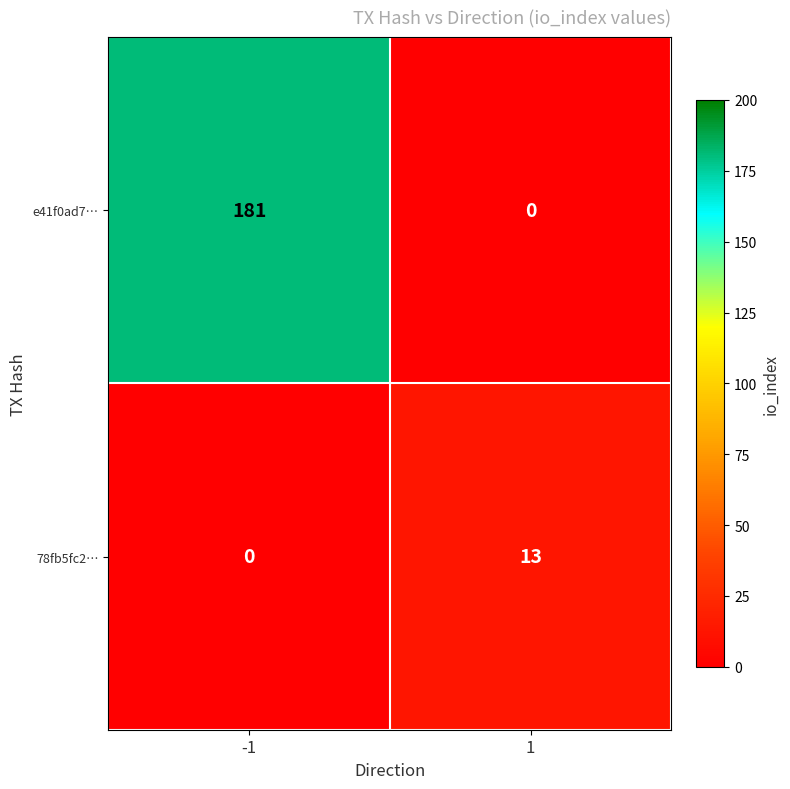

At which category does the chart reach its peak across all series?

-1